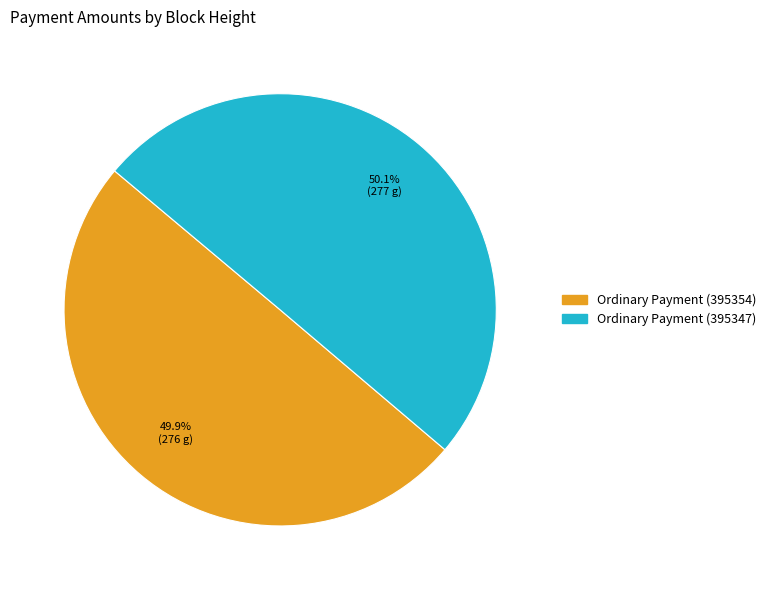

Is the sum of Ordinary Payment (395354) and Ordinary Payment (395347) greater than half?

Yes